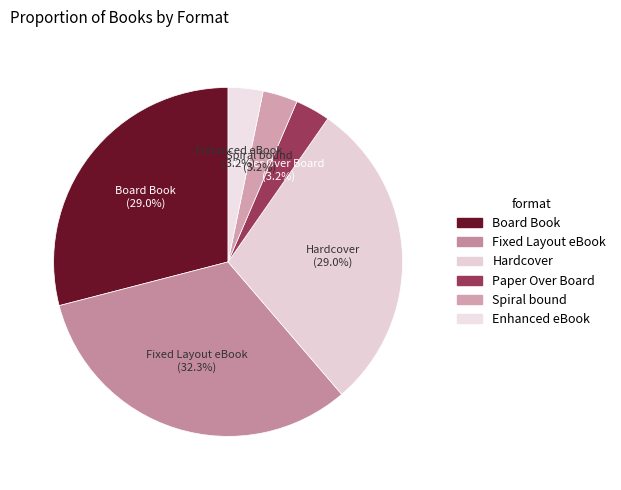

What percentage is NOT represented by Board Book?

71.0%